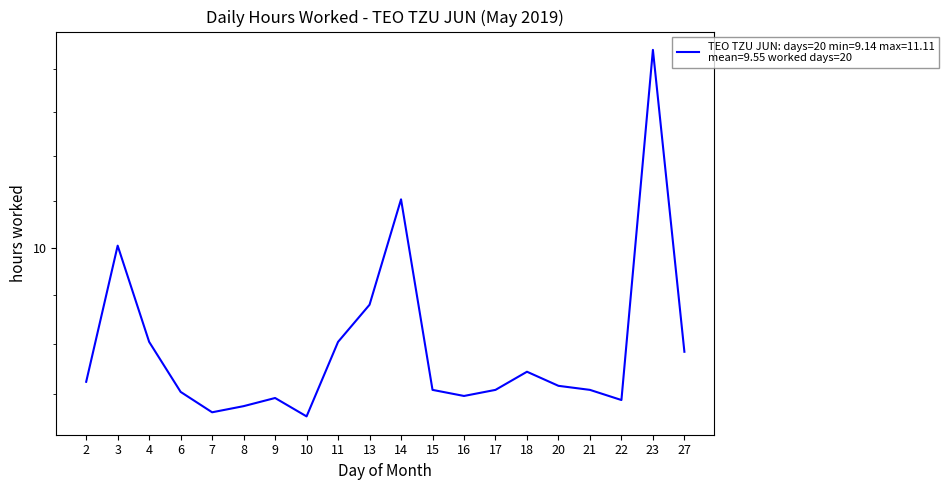

Where is the data nearest to the value 10?

3